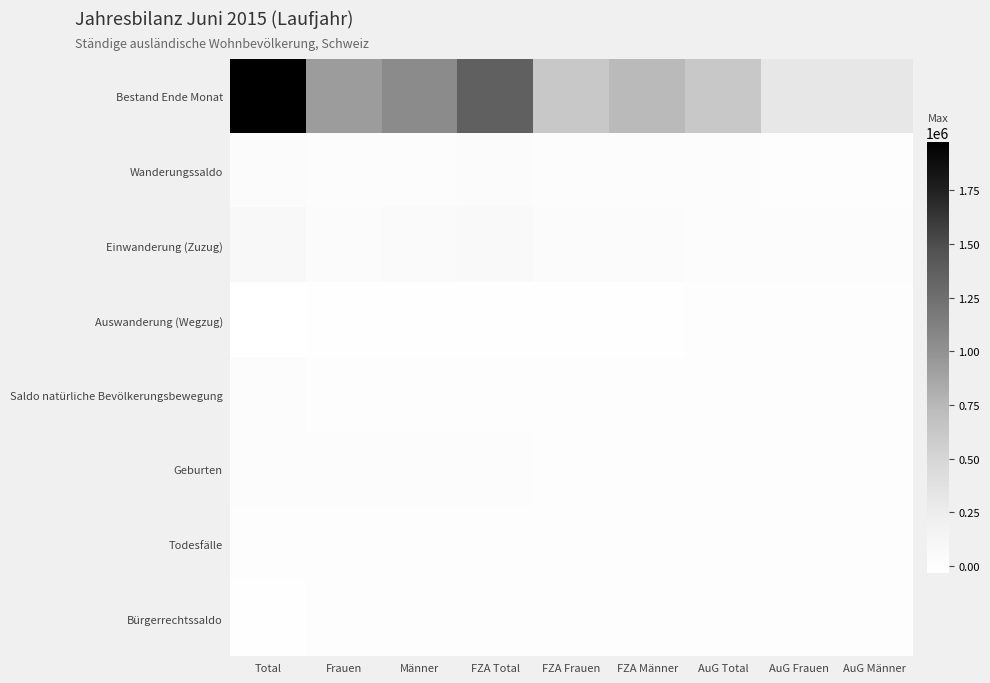

Reading right to left, transcribe all the data shown in this chart.

Bestand Ende Monat: AuG Männer=307192	AuG Frauen=310507	AuG Total=617699	FZA Männer=741555	FZA Frauen=615653	FZA Total=1357208	Männer=1048747	Frauen=926160	Total=1974907
Wanderungssaldo: AuG Männer=4393	AuG Frauen=4740	AuG Total=9133	FZA Männer=14020	FZA Frauen=11981	FZA Total=26001	Männer=18413	Frauen=16721	Total=35134
Einwanderung (Zuzug): AuG Männer=8866	AuG Frauen=9077	AuG Total=17943	FZA Männer=30792	FZA Frauen=23555	FZA Total=54347	Männer=39658	Frauen=32632	Total=72290
Auswanderung (Wegzug): AuG Männer=-3864	AuG Frauen=-4055	AuG Total=-7919	FZA Männer=-14968	FZA Frauen=-10759	FZA Total=-25727	Männer=-18832	Frauen=-14814	Total=-33646
Saldo natürliche Bevölkerungsbewegung: AuG Männer=1840	AuG Frauen=1804	AuG Total=3644	FZA Männer=1919	FZA Frauen=2568	FZA Total=4487	Männer=3759	Frauen=4372	Total=8131
Geburten: AuG Männer=2241	AuG Frauen=2029	AuG Total=4270	FZA Männer=3683	FZA Frauen=3582	FZA Total=7265	Männer=5924	Frauen=5611	Total=11535
Todesfälle: AuG Männer=-401	AuG Frauen=-225	AuG Total=-626	FZA Männer=-1764	FZA Frauen=-1014	FZA Total=-2778	Männer=-2165	Frauen=-1239	Total=-3404
Bürgerrechtssaldo: AuG Männer=-3075	AuG Frauen=-3740	AuG Total=-6815	FZA Männer=-4245	FZA Frauen=-4300	FZA Total=-8545	Männer=-7320	Frauen=-8040	Total=-15360